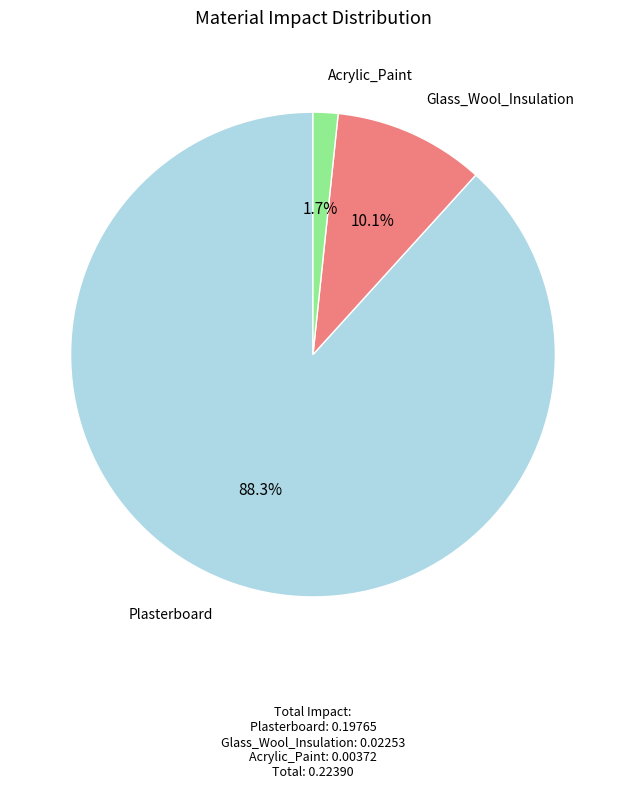

To the nearest percent, what is the difference between the largest and smallest slice percentages?

87%